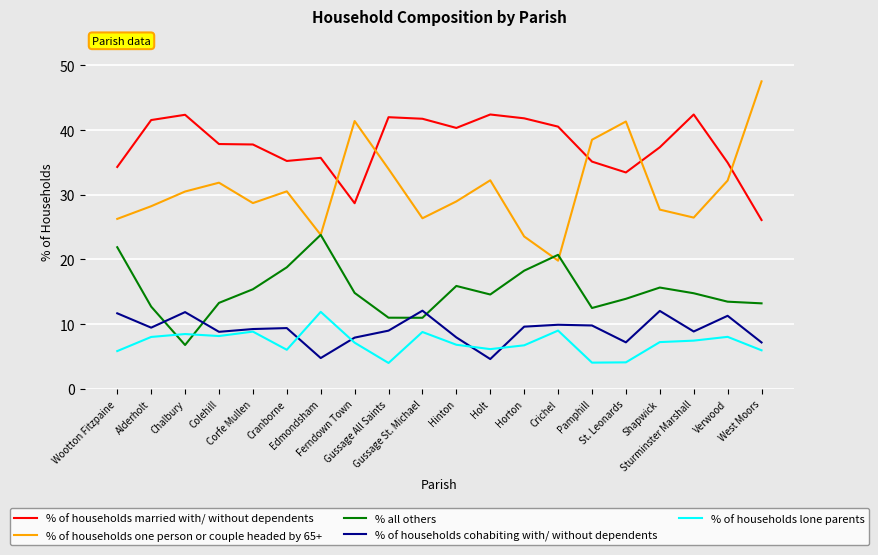

What is the difference between the maximum and minimum values in the % of households one person or couple headed by 65+ series?

27.7